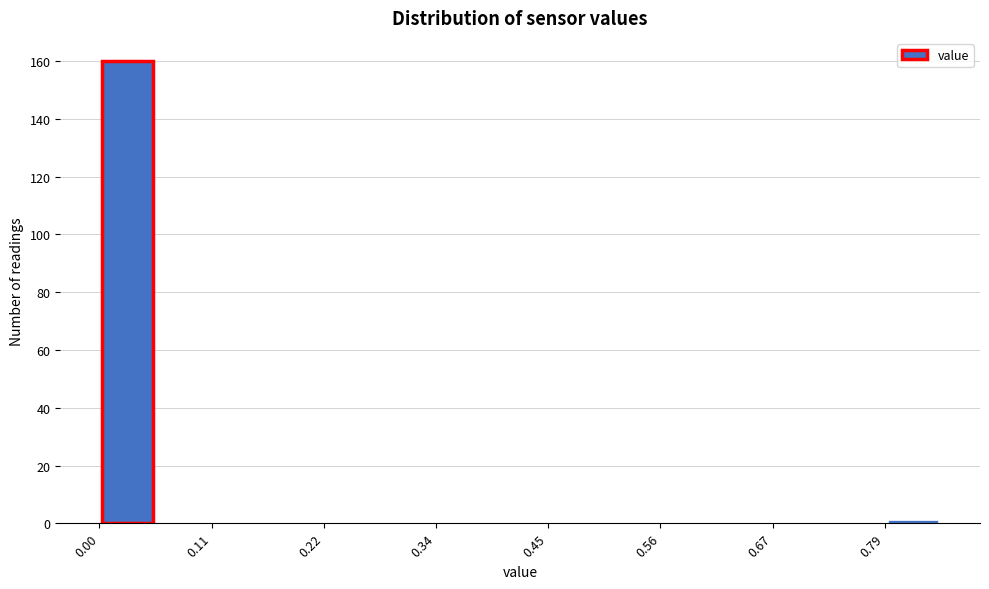

Around what value on the x-axis is the tallest bar? Give the approximate position of its centre, as read against the axis.

0.02